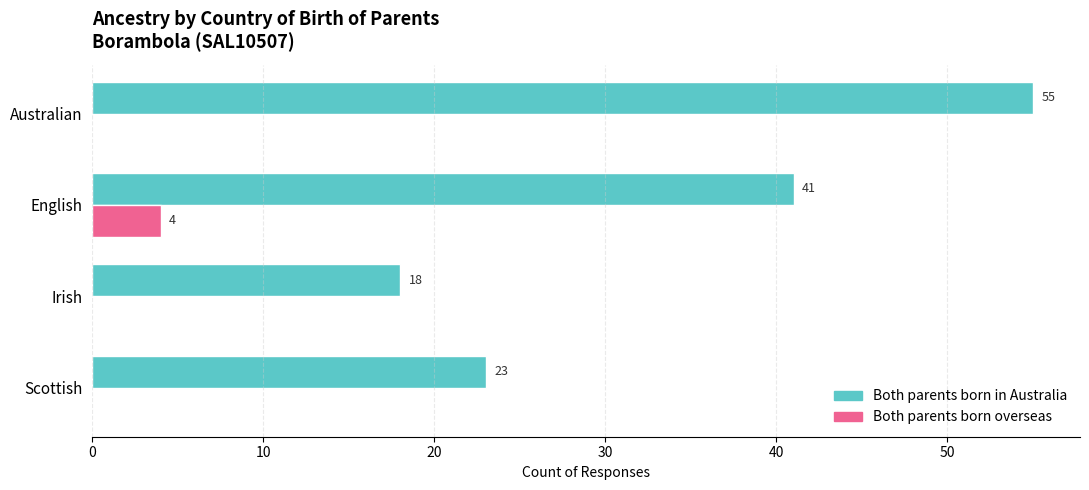

Which series changed the most between Australian and English?

Both parents born in Australia